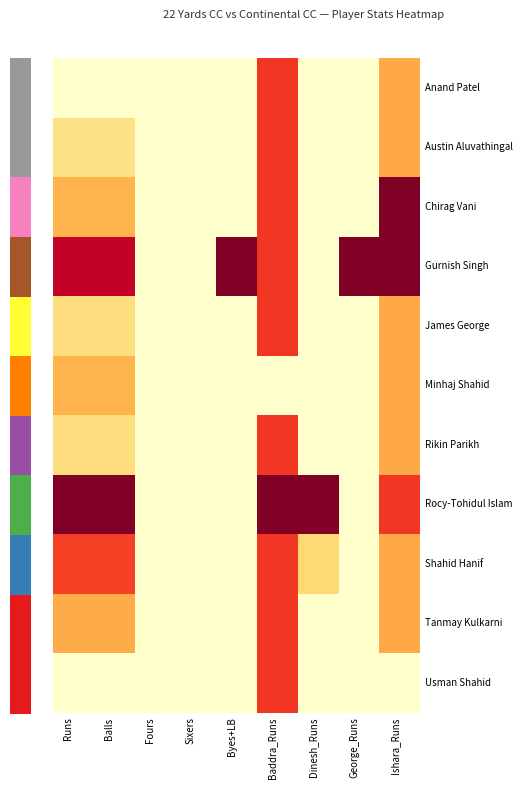

How many Chirag Vani values are between 0 and 22?

7